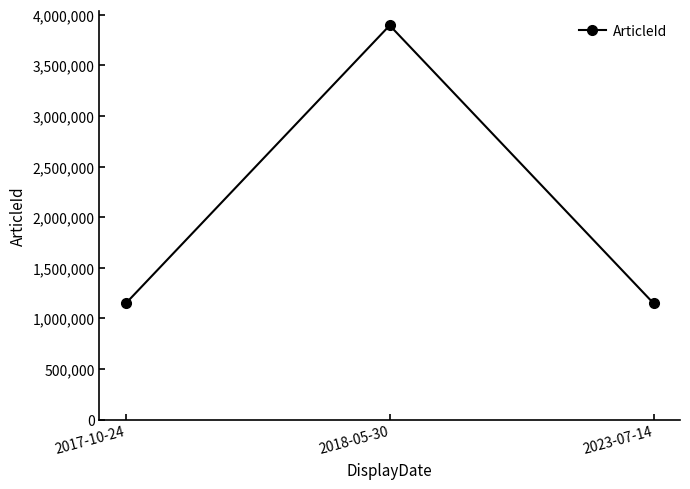

What is the change in value from 2018-05-30 to 2023-07-14?

-2746317